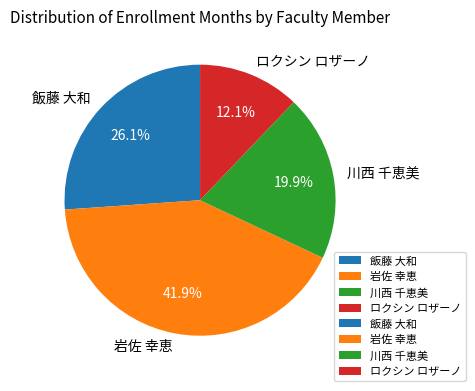

What portion of the pie excludes 岩佐 幸恵?

58.1%